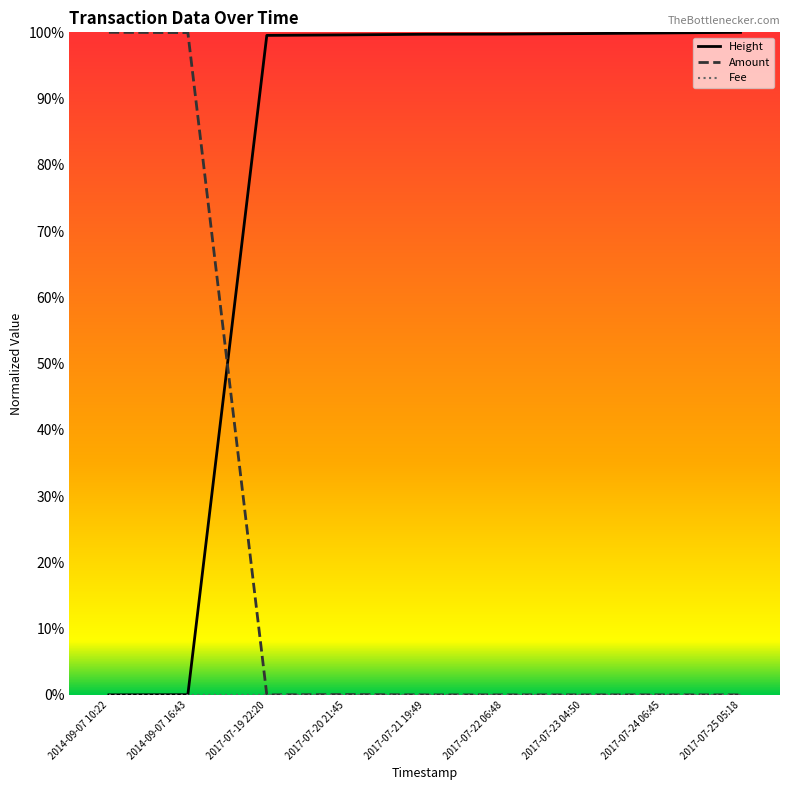

What is the label of the 4th point from the left?

2017-07-20 21:45